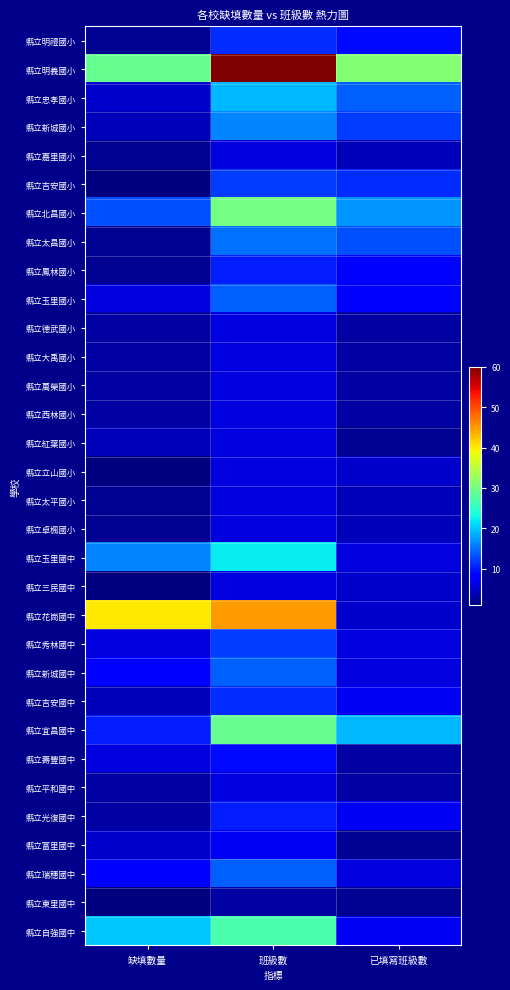

Reading right to left, transcribe all the data shown in this chart.

縣立明禮國小: 已填寫班級數=9	班級數=11	缺填數量=2
縣立明義國小: 已填寫班級數=31	班級數=60	缺填數量=29
縣立忠孝國小: 已填寫班級數=14	班級數=19	缺填數量=5
縣立新城國小: 已填寫班級數=12	班級數=16	缺填數量=4
縣立嘉里國小: 已填寫班級數=4	班級數=6	缺填數量=2
縣立吉安國小: 已填寫班級數=11	班級數=12	缺填數量=1
縣立北昌國小: 已填寫班級數=17	班級數=30	缺填數量=13
縣立太昌國小: 已填寫班級數=13	班級數=15	缺填數量=2
縣立鳳林國小: 已填寫班級數=8	班級數=10	缺填數量=2
縣立玉里國小: 已填寫班級數=8	班級數=14	缺填數量=6
縣立德武國小: 已填寫班級數=3	班級數=6	缺填數量=3
縣立大禹國小: 已填寫班級數=3	班級數=6	缺填數量=3
縣立萬榮國小: 已填寫班級數=3	班級數=6	缺填數量=3
縣立西林國小: 已填寫班級數=3	班級數=6	缺填數量=3
縣立紅葉國小: 已填寫班級數=2	班級數=6	缺填數量=4
縣立立山國小: 已填寫班級數=5	班級數=6	缺填數量=1
縣立太平國小: 已填寫班級數=4	班級數=6	缺填數量=2
縣立卓楓國小: 已填寫班級數=4	班級數=6	缺填數量=2
縣立玉里國中: 已填寫班級數=6	班級數=22	缺填數量=16
縣立三民國中: 已填寫班級數=5	班級數=6	缺填數量=1
縣立花崗國中: 已填寫班級數=5	班級數=45	缺填數量=40
縣立秀林國中: 已填寫班級數=6	班級數=12	缺填數量=6
縣立新城國中: 已填寫班級數=6	班級數=14	缺填數量=8
縣立吉安國中: 已填寫班級數=7	班級數=11	缺填數量=4
縣立宜昌國中: 已填寫班級數=19	班級數=29	缺填數量=10
縣立壽豐國中: 已填寫班級數=3	班級數=9	缺填數量=6
縣立平和國中: 已填寫班級數=3	班級數=6	缺填數量=3
縣立光復國中: 已填寫班級數=7	班級數=10	缺填數量=3
縣立富里國中: 已填寫班級數=2	班級數=7	缺填數量=5
縣立瑞穗國中: 已填寫班級數=6	班級數=14	缺填數量=8
縣立東里國中: 已填寫班級數=2	班級數=3	缺填數量=1
縣立自強國中: 已填寫班級數=7	班級數=27	缺填數量=20